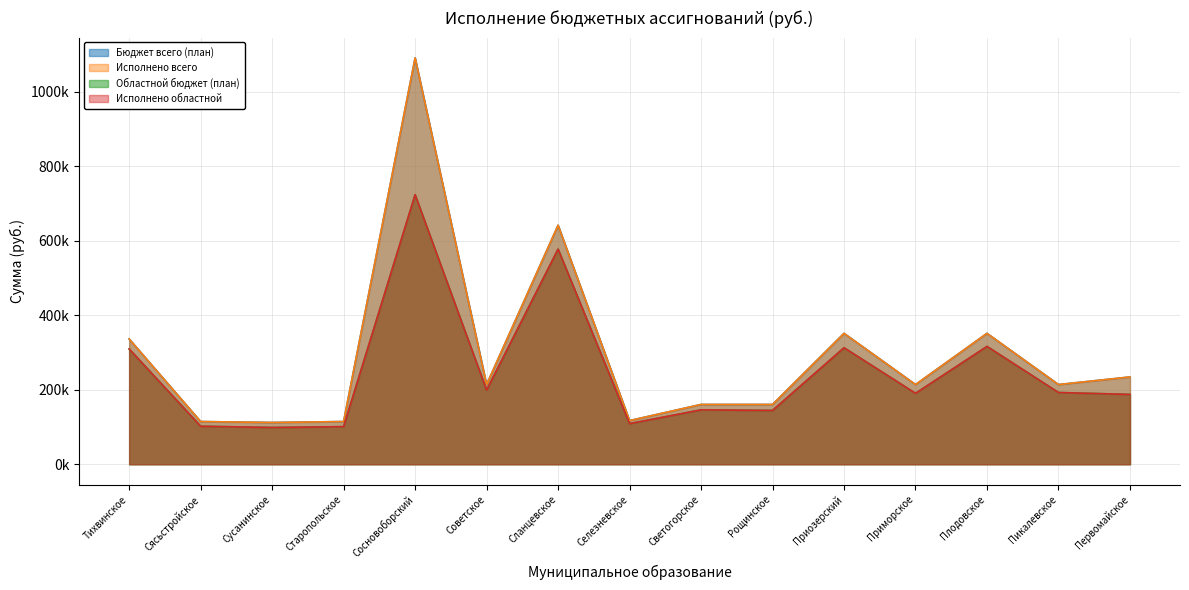

How many lines are shown in the chart?

4